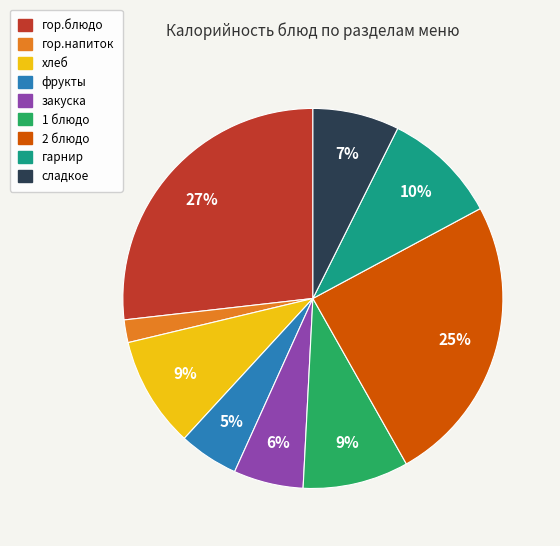

To the nearest percent, what is the difference between the largest and smallest slice percentages?

25%